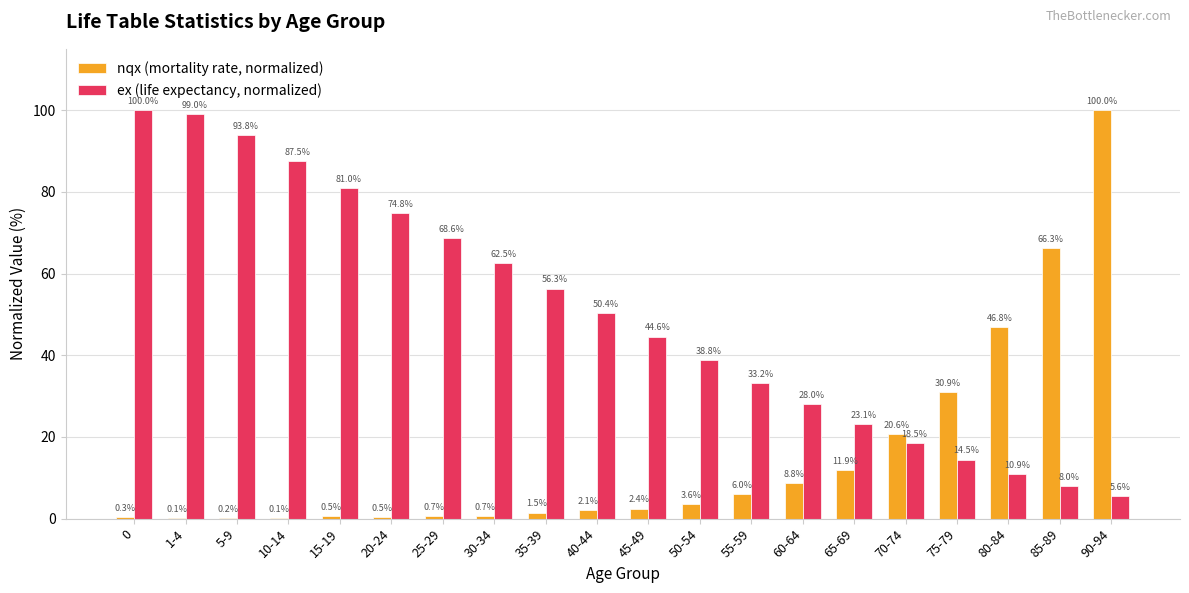

The nqx (mortality rate, normalized) series shows 30.9 at 75-79. True or false?

True